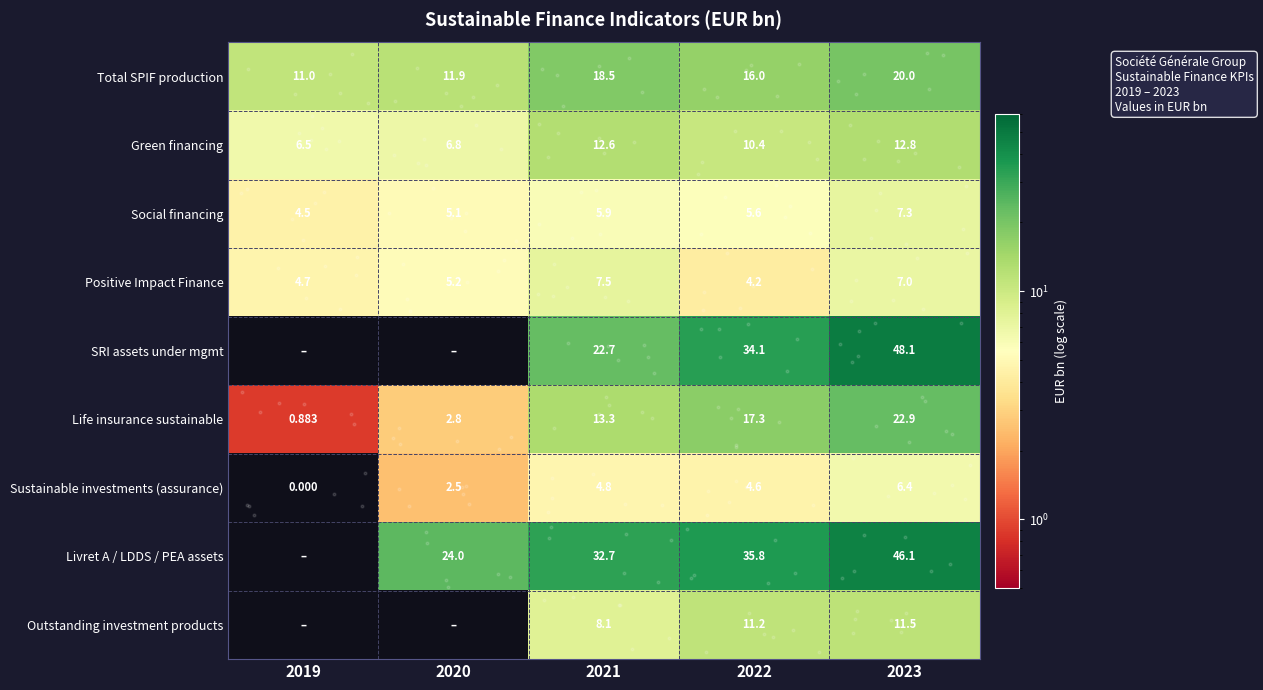

At how many categories does at least one series exceed 4?

5